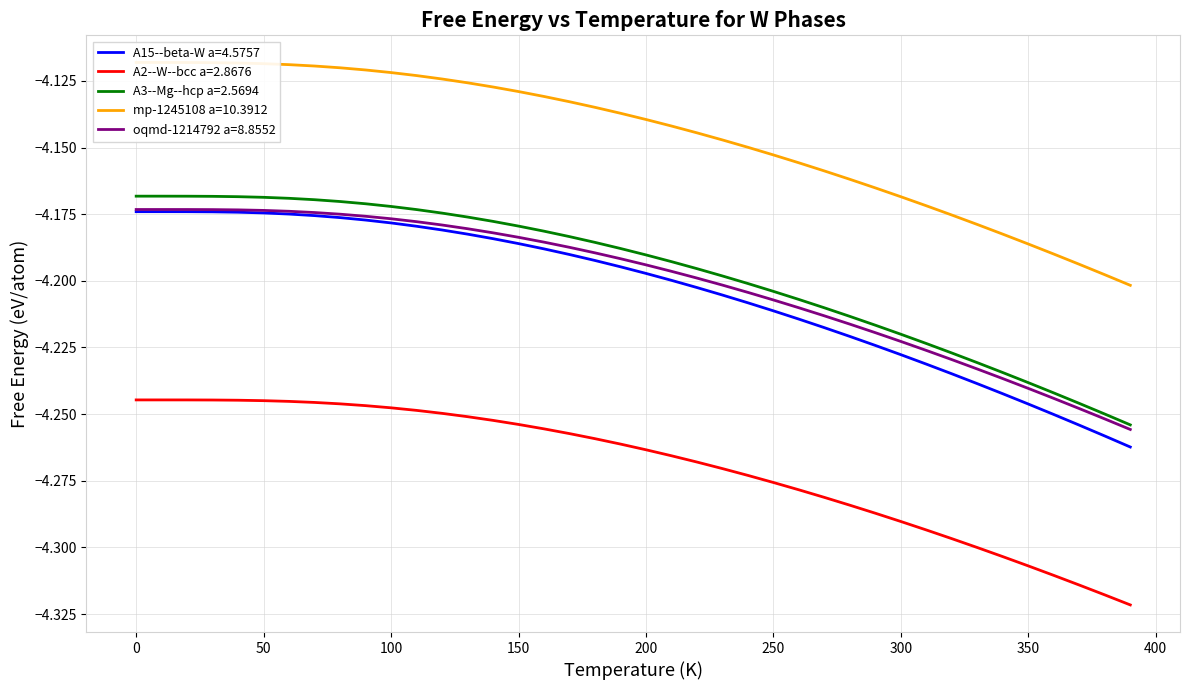

Is it true that A3--Mg--hcp a=2.5694 equals -0.9 at 300?

False